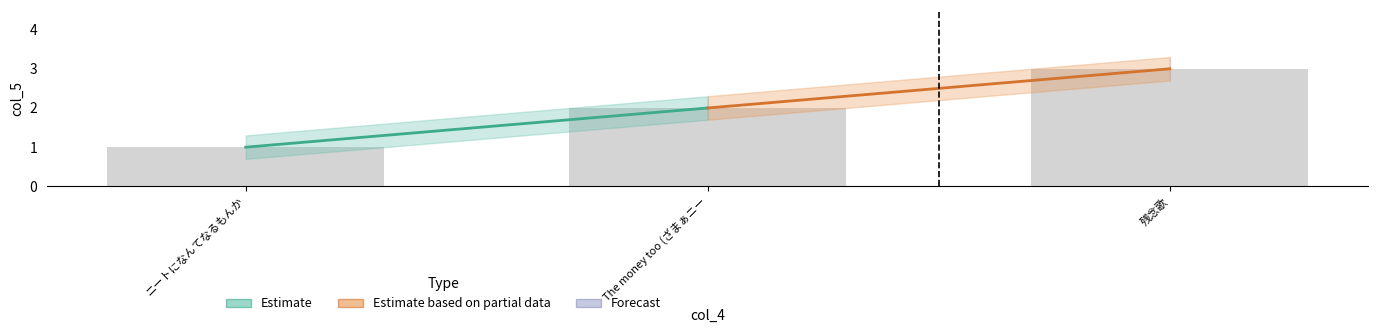

What is the greatest value displayed?

3